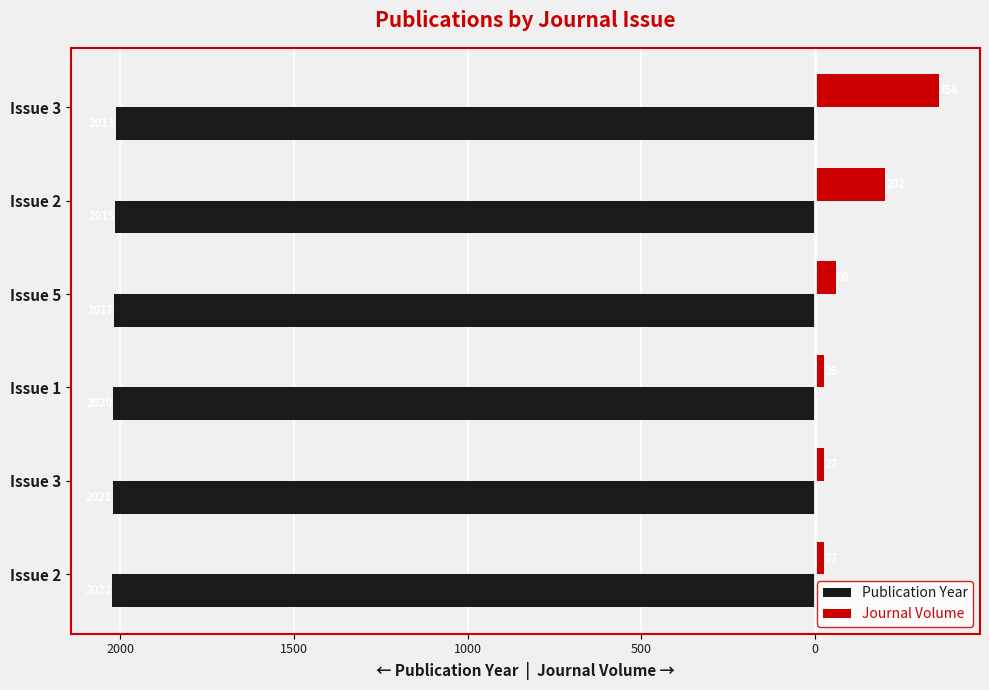

What are all the series names shown in the legend?

Publication Year, Journal Volume